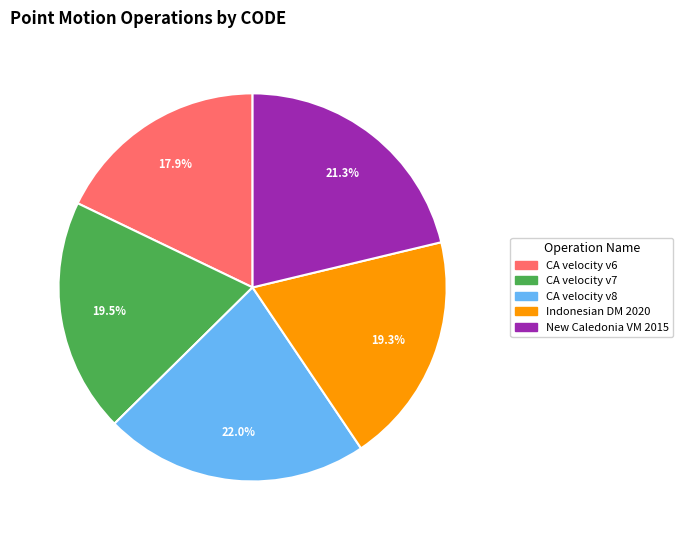

Is there any slice that represents more than half of the pie?

No